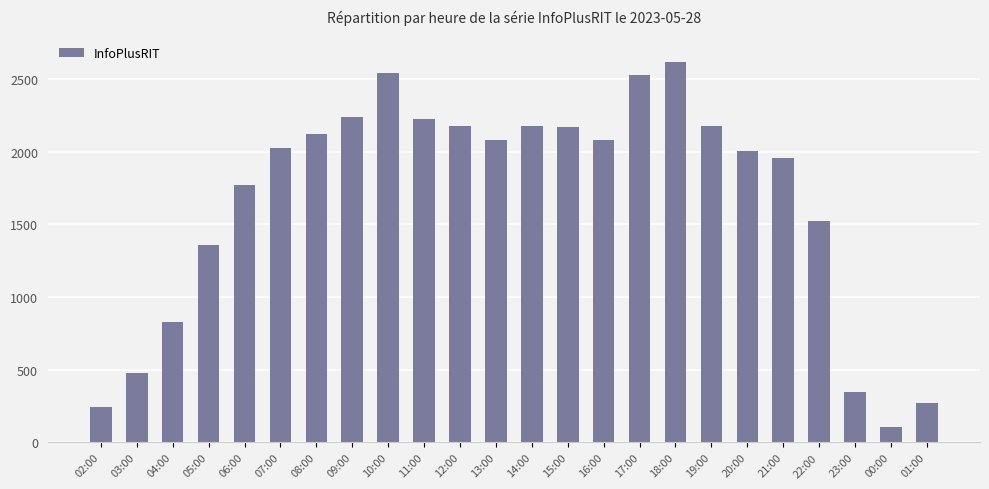

What is the greatest value displayed?

2615